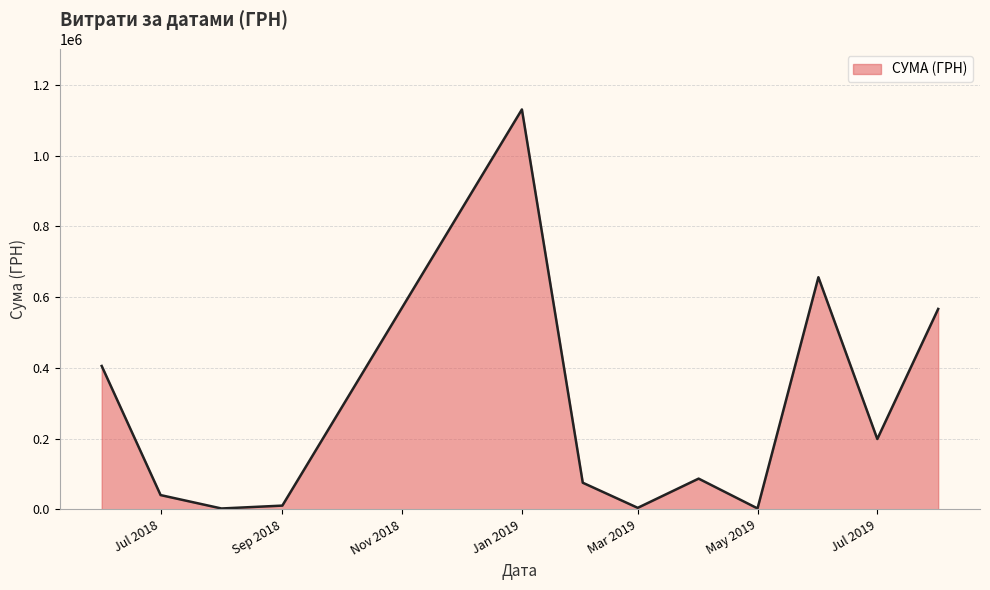

What is the greatest value displayed?

1130183.7